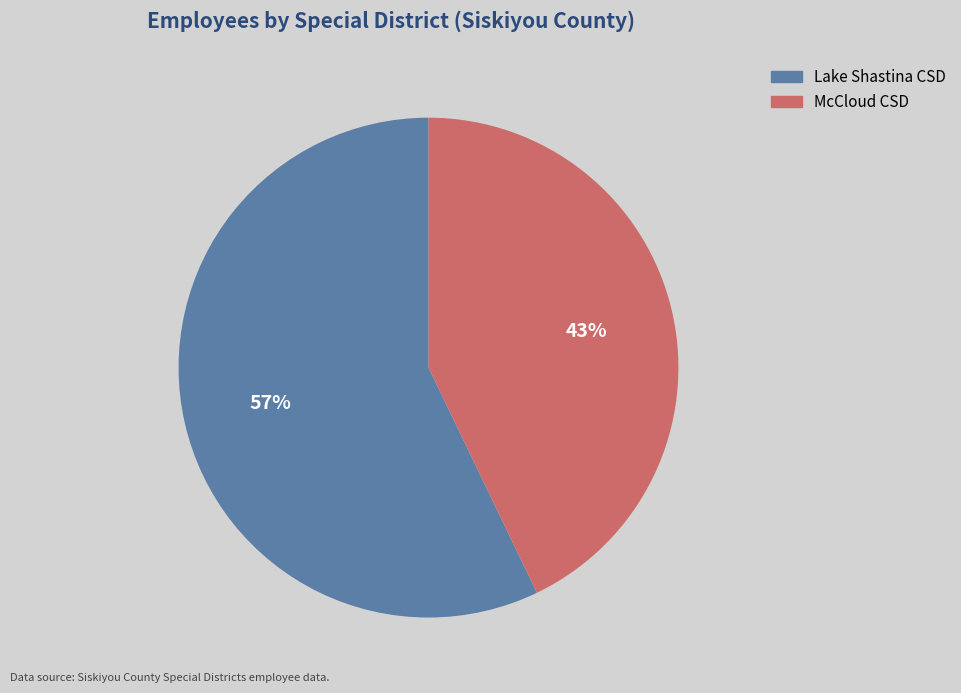

Is there any slice that represents more than half of the pie?

Yes